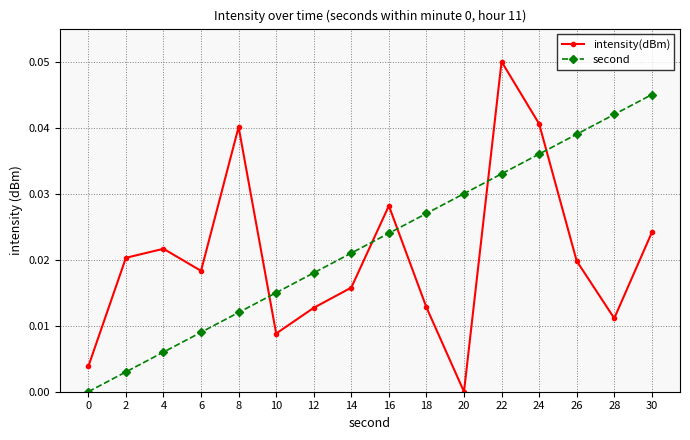

Rank the series at 8 from lowest to highest value.

second, intensity(dBm)